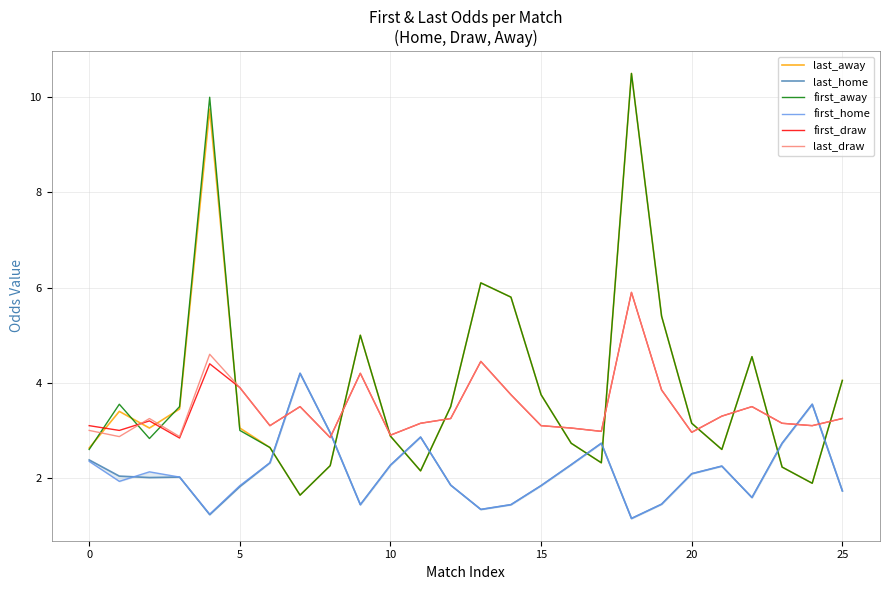

What is the label of the 6th point from the right?

20